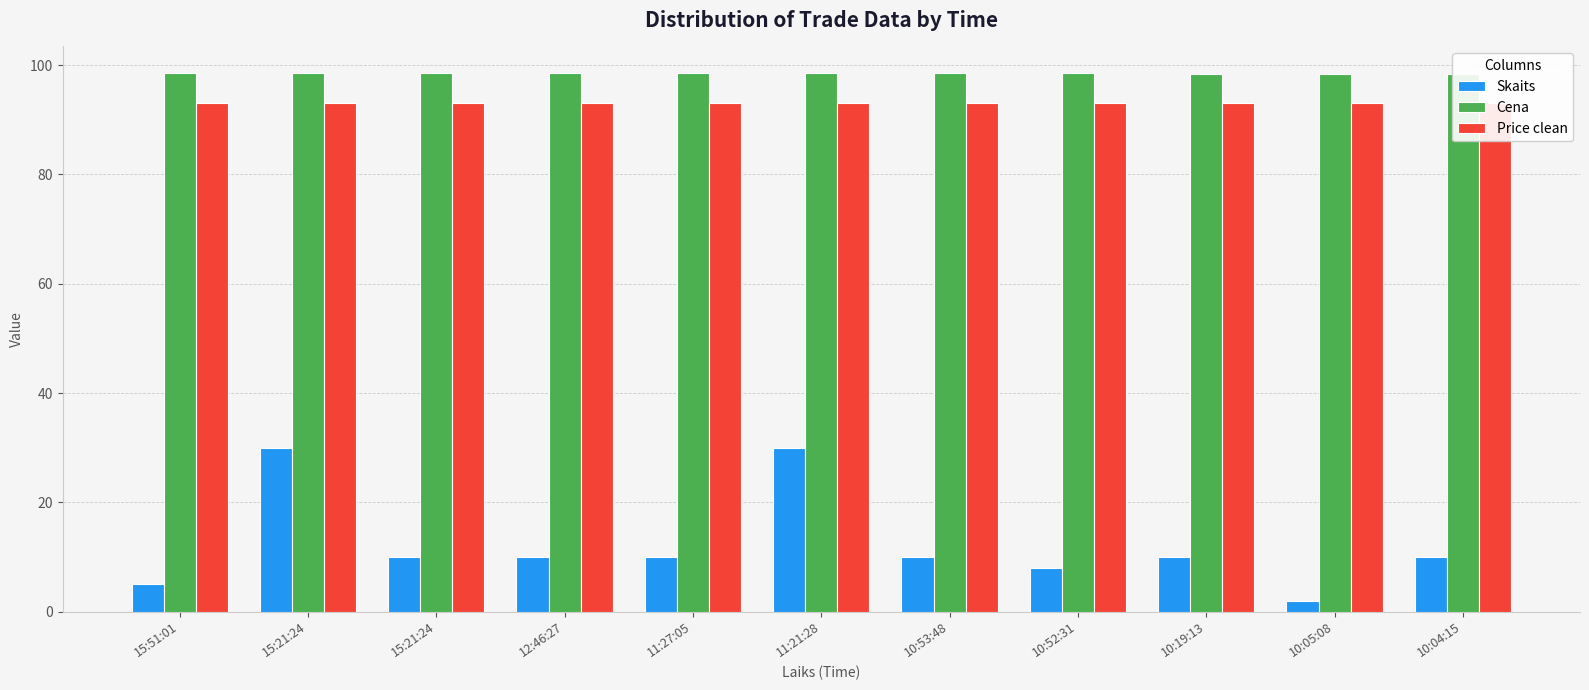

What is the difference between the highest and lowest values at 11:21:28?

68.5